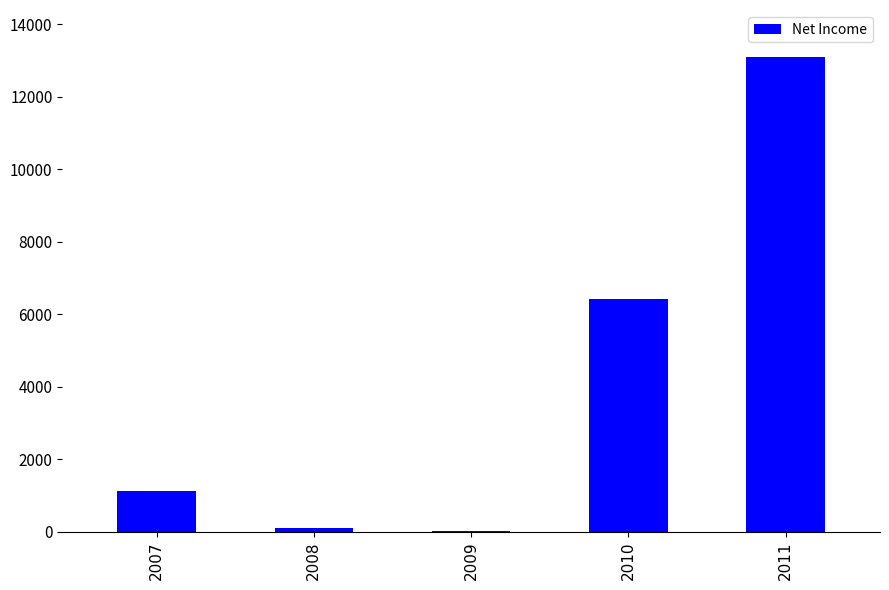

What is the change in value from 2007 to 2010?

+5318.0